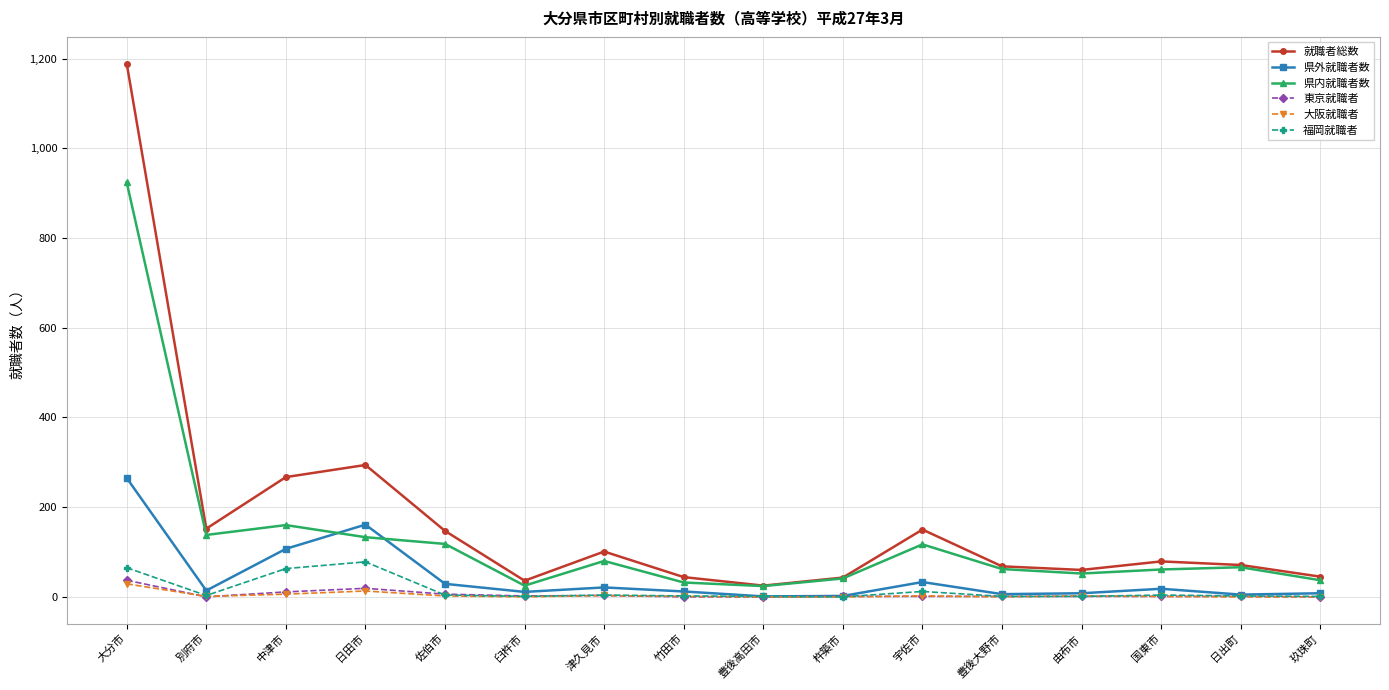

What value does the 県内就職者数 series have at 宇佐市, to the nearest 100?

100